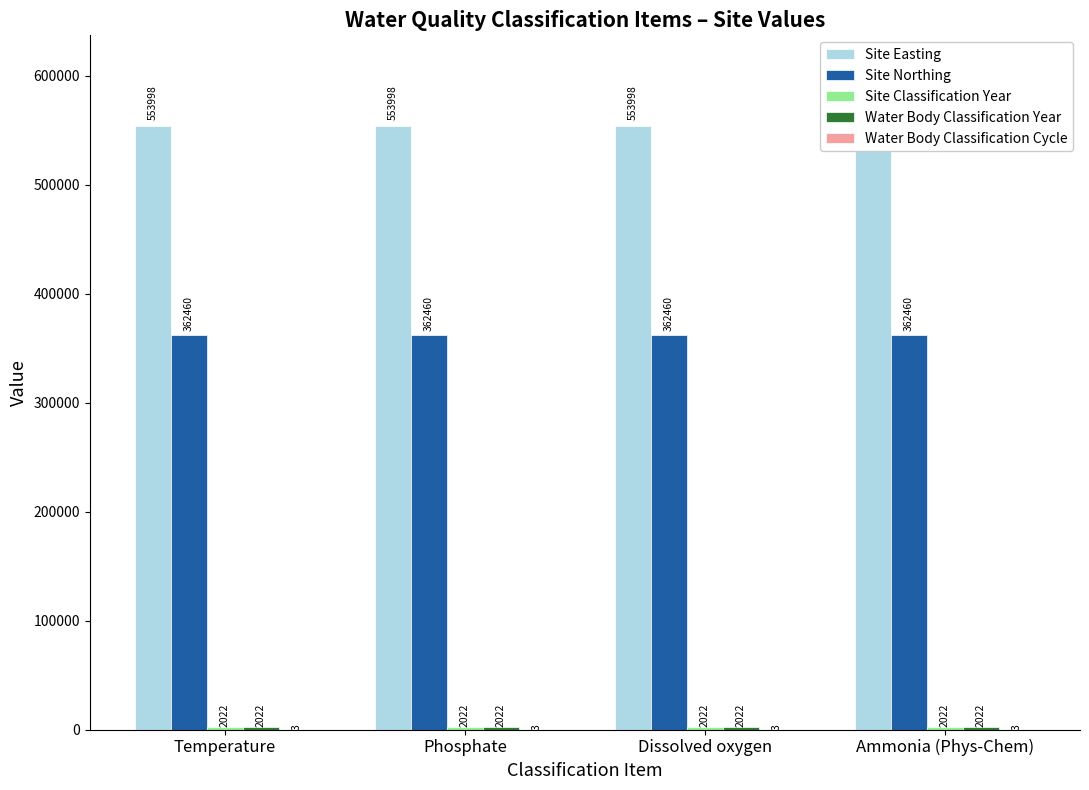

Rank the series at Dissolved oxygen from highest to lowest value.

Site Easting, Site Northing, Site Classification Year, Water Body Classification Year, Water Body Classification Cycle